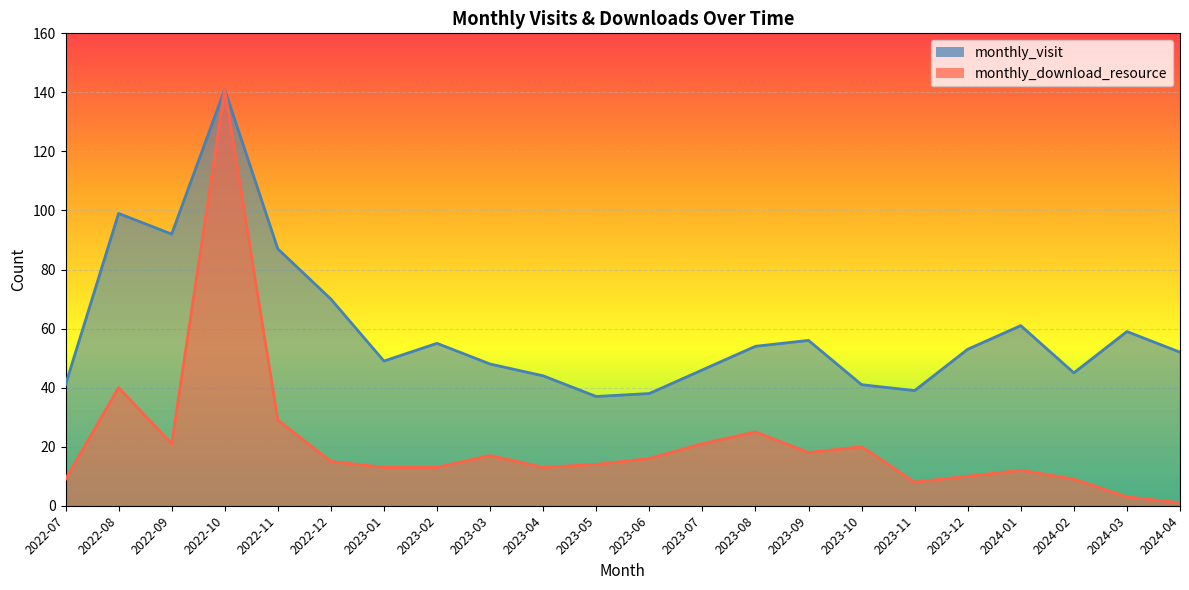

Between 2023-08 and 2022-09, which is larger?

2022-09